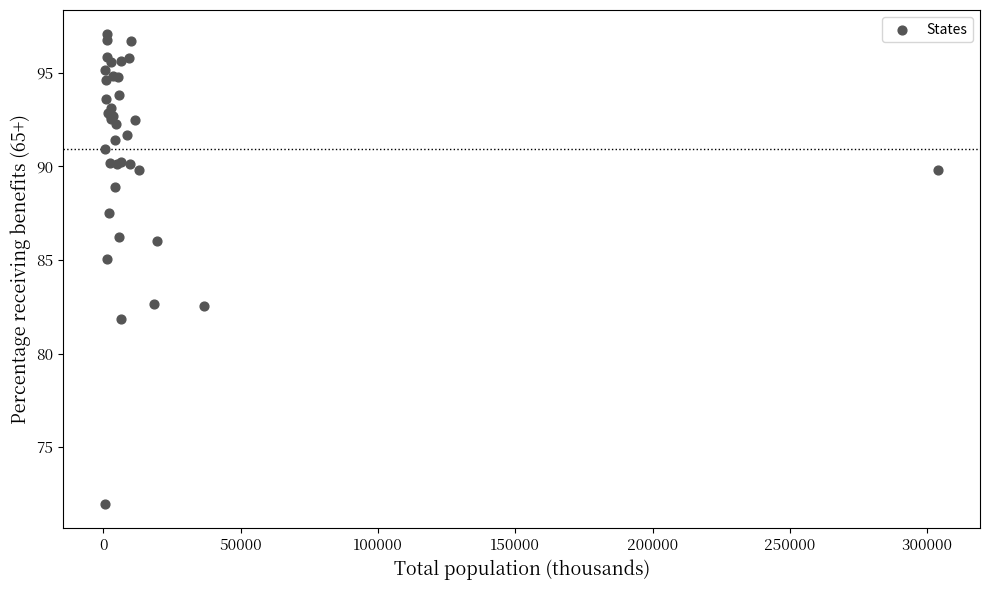

What Y value in the scatter plot is closest to 84?

85.0